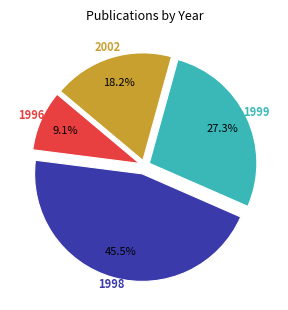

Which category has the biggest portion of the pie?

1998